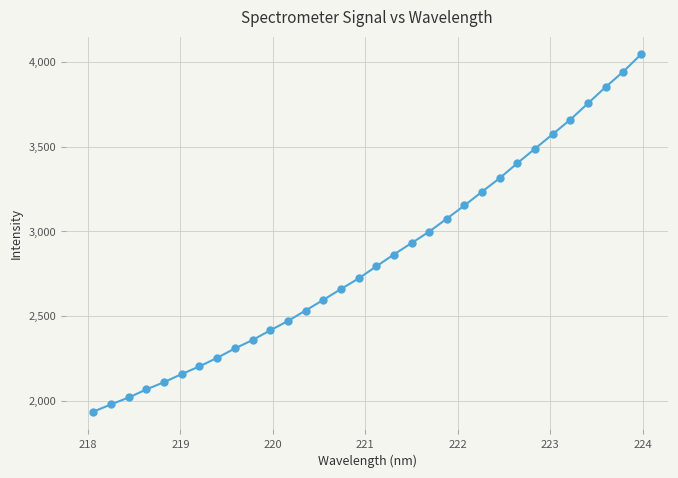

What is the value of the 30th point from the left?

3851.6